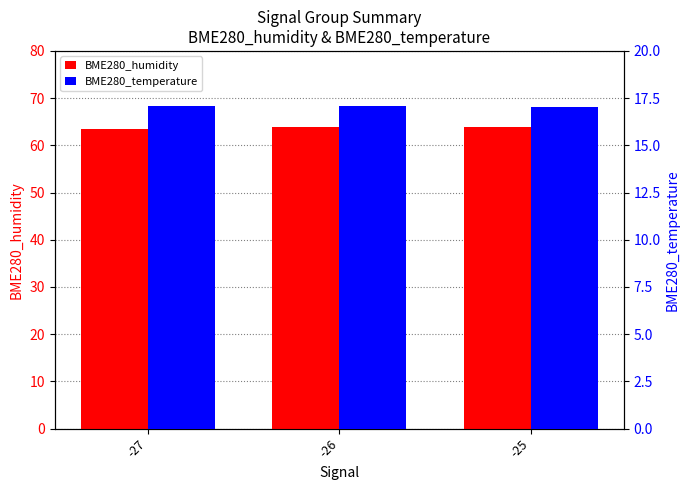

What is the maximum value shown in the chart?

63.9